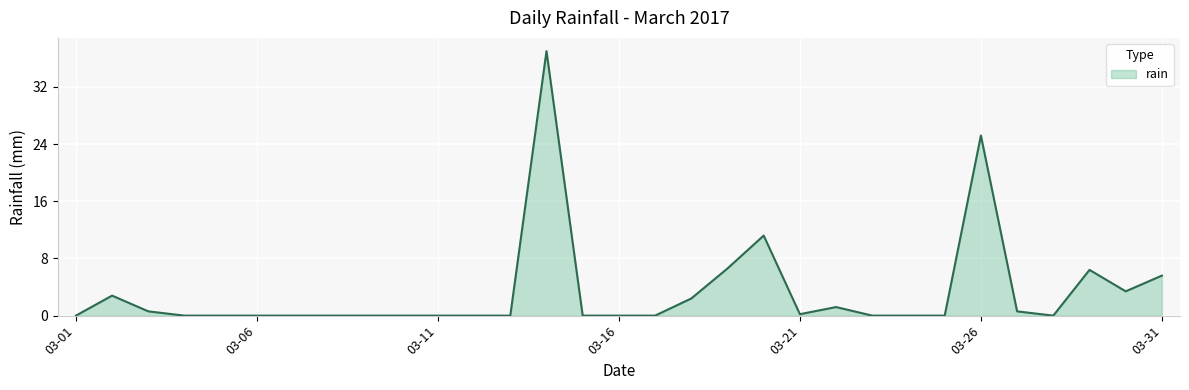

What is the greatest value displayed?

37.0